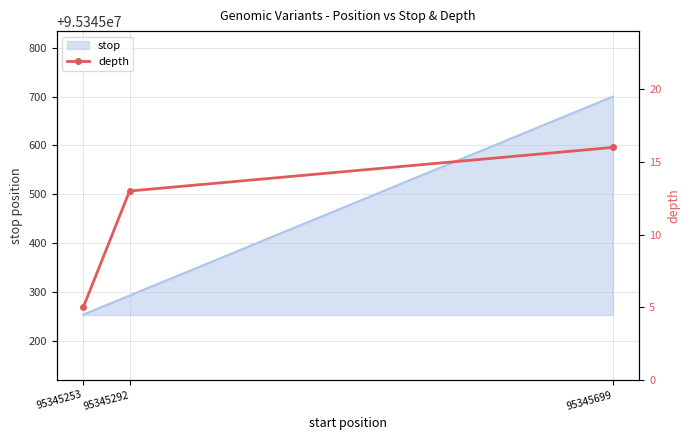

What is the change in value from 95345292 to 95345699?

+3